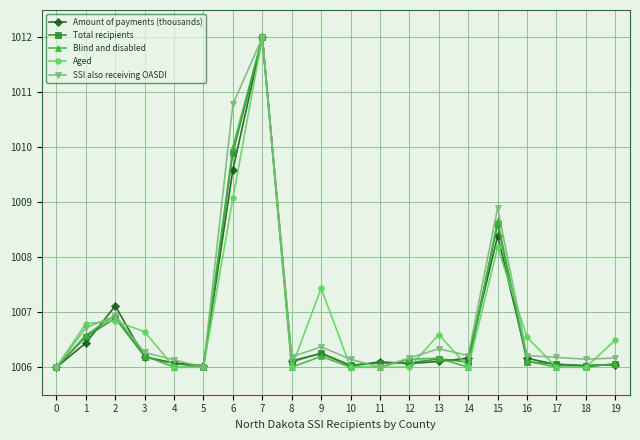

Is the value of Total recipients at 2 greater than the value of Aged at 19?

Yes